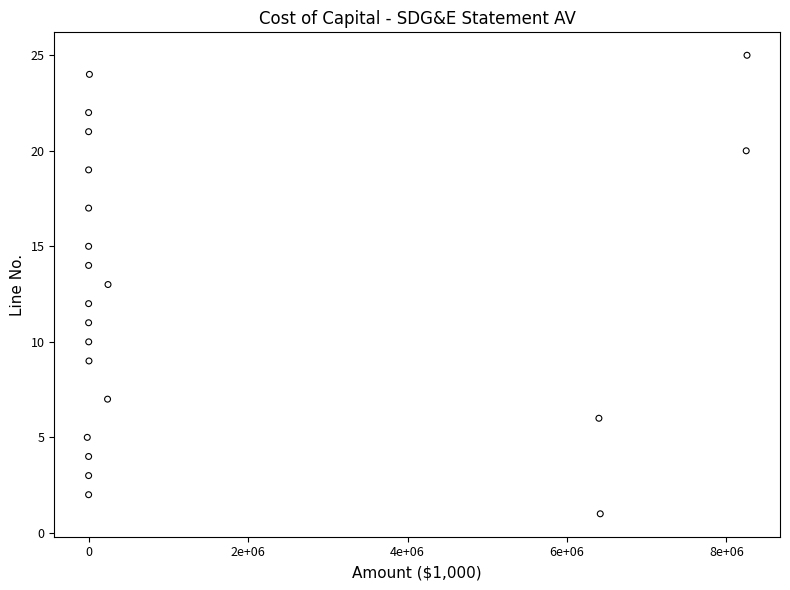

What is the range of Y values (max minus min)?

24